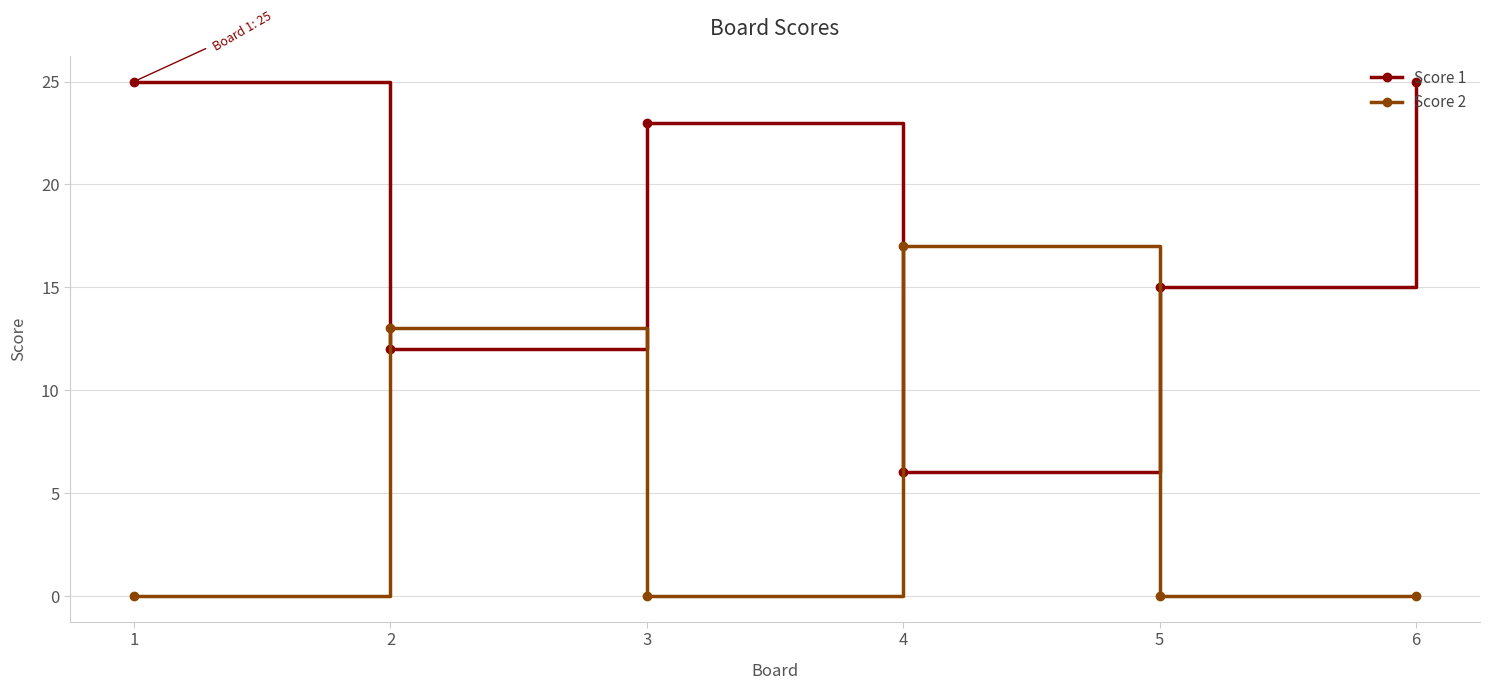

List the series in order of their overall mean, lowest first.

Score 2, Score 1